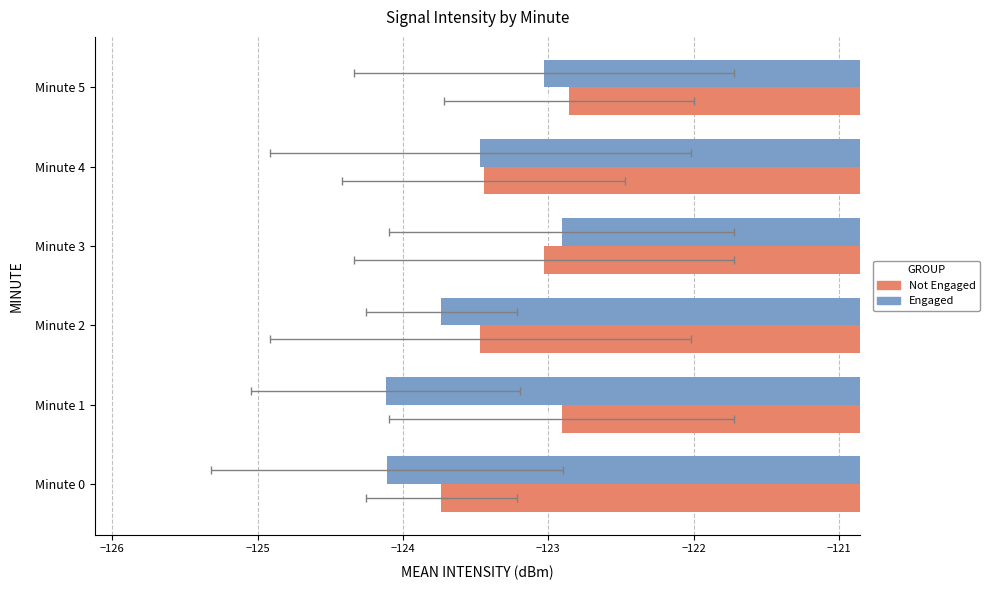

What value does the Engaged series have at Minute 4?

-123.5